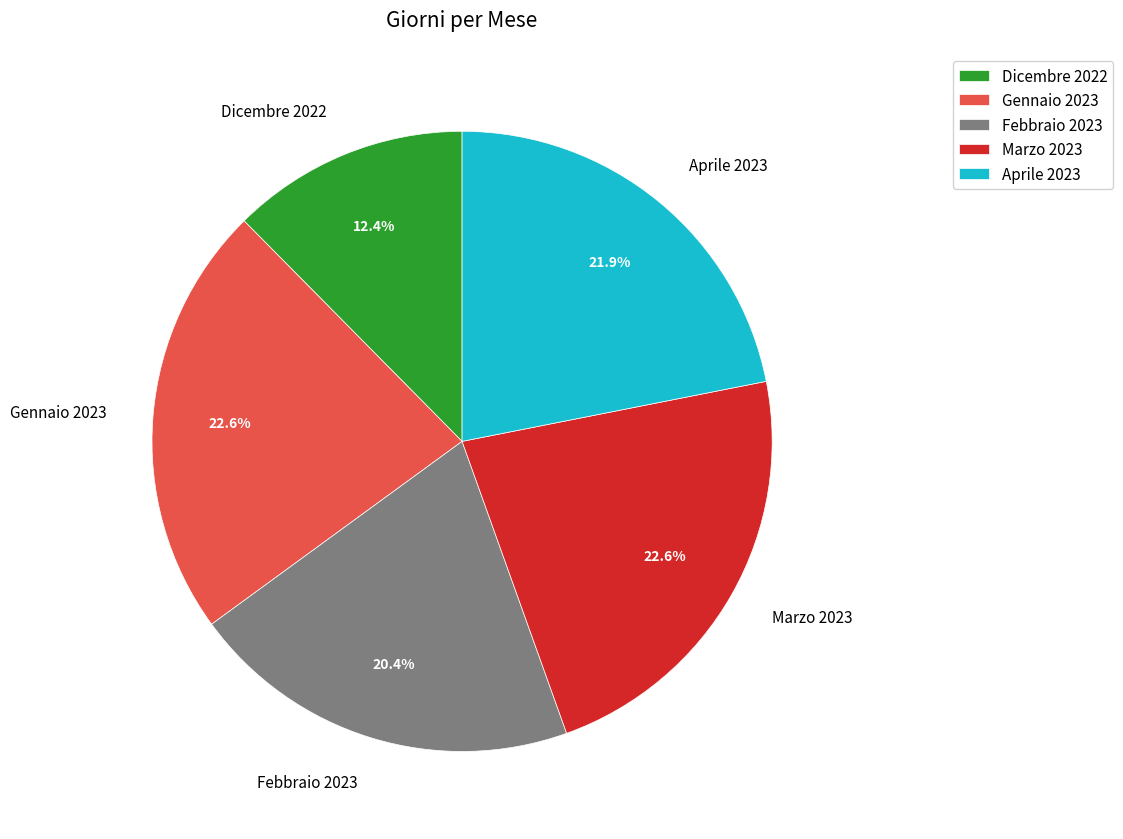

Which slice is the smallest?

Dicembre 2022